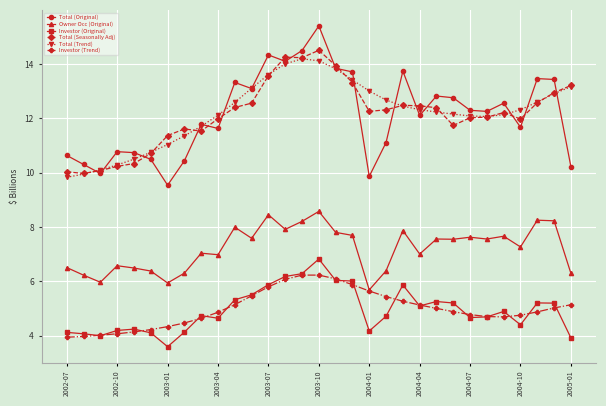

True or false: Owner Occ (Original) and Total (Original) intersect in this chart.

False